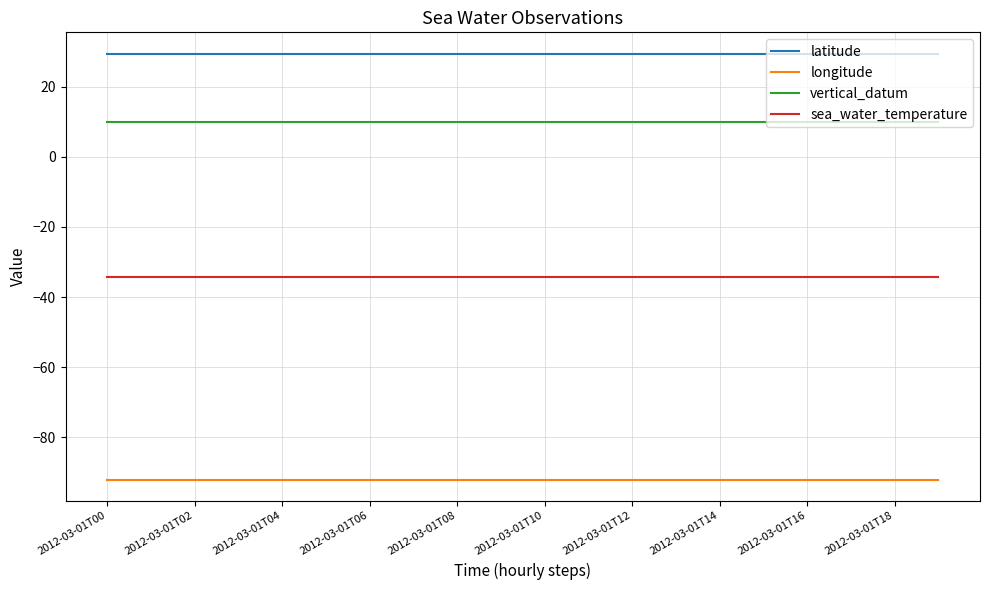

Count the number of data series in this chart.

4